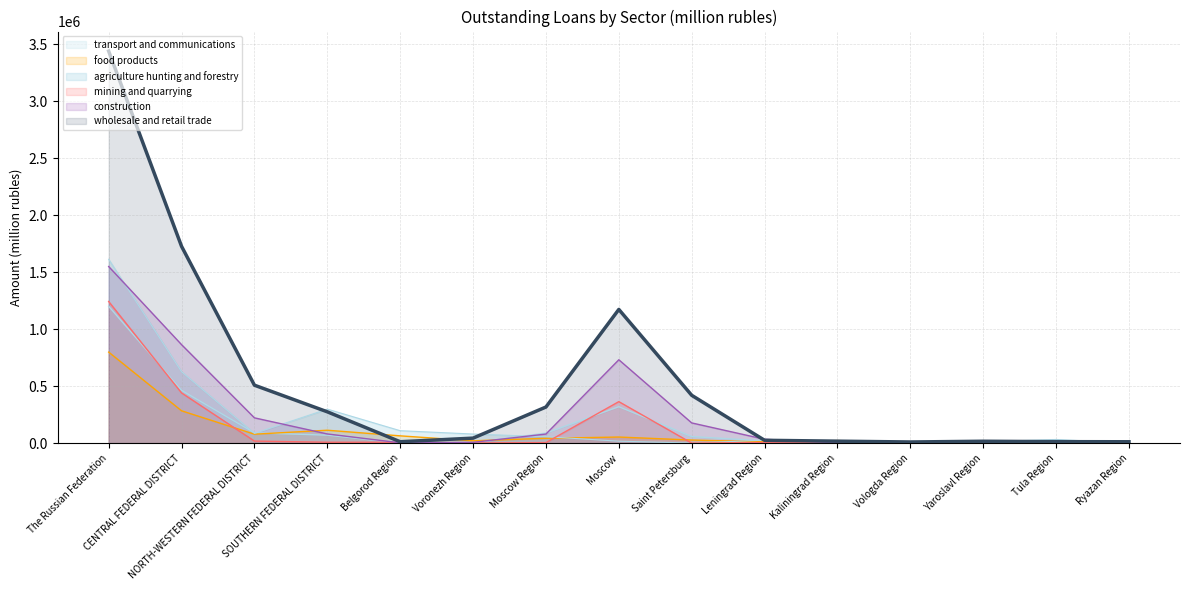

Reading left to right, list all the values displayed in this chart.

transport and communications: The Russian Federation=1201810	CENTRAL FEDERAL DISTRICT=463735	NORTH-WESTERN FEDERAL DISTRICT=90608	SOUTHERN FEDERAL DISTRICT=70236	Belgorod Region=879	Voronezh Region=2959	Moscow Region=88755	Moscow=320022	Saint Petersburg=58084	Leningrad Region=19761	Kaliningrad Region=3914	Vologda Region=1908	Yaroslavl Region=10904	Tula Region=31445	Ryazan Region=371
food products: The Russian Federation=799359	CENTRAL FEDERAL DISTRICT=284292	NORTH-WESTERN FEDERAL DISTRICT=78912	SOUTHERN FEDERAL DISTRICT=113619	Belgorod Region=64310	Voronezh Region=20814	Moscow Region=42926	Moscow=53870	Saint Petersburg=27499	Leningrad Region=11815	Kaliningrad Region=22533	Vologda Region=9131	Yaroslavl Region=2204	Tula Region=11356	Ryazan Region=10539
agriculture hunting and forestry: The Russian Federation=1614033	CENTRAL FEDERAL DISTRICT=627203	NORTH-WESTERN FEDERAL DISTRICT=85975	SOUTHERN FEDERAL DISTRICT=298894	Belgorod Region=109519	Voronezh Region=80147	Moscow Region=57030	Moscow=17464	Saint Petersburg=999	Leningrad Region=26048	Kaliningrad Region=19359	Vologda Region=8536	Yaroslavl Region=13871	Tula Region=15946	Ryazan Region=19006
mining and quarrying: The Russian Federation=1243537	CENTRAL FEDERAL DISTRICT=441088	NORTH-WESTERN FEDERAL DISTRICT=18490	SOUTHERN FEDERAL DISTRICT=8188	Belgorod Region=8130	Voronezh Region=1779	Moscow Region=5104	Moscow=364568	Saint Petersburg=857	Leningrad Region=6187	Kaliningrad Region=1640	Vologda Region=0	Yaroslavl Region=74	Tula Region=4868	Ryazan Region=255
construction: The Russian Federation=1550407	CENTRAL FEDERAL DISTRICT=864842	NORTH-WESTERN FEDERAL DISTRICT=222352	SOUTHERN FEDERAL DISTRICT=80954	Belgorod Region=3106	Voronezh Region=7416	Moscow Region=80024	Moscow=732207	Saint Petersburg=177769	Leningrad Region=34324	Kaliningrad Region=2829	Vologda Region=1540	Yaroslavl Region=6061	Tula Region=3553	Ryazan Region=3491
wholesale and retail trade: The Russian Federation=3440760	CENTRAL FEDERAL DISTRICT=1727786	NORTH-WESTERN FEDERAL DISTRICT=508950	SOUTHERN FEDERAL DISTRICT=275316	Belgorod Region=12593	Voronezh Region=44337	Moscow Region=317373	Moscow=1173906	Saint Petersburg=420204	Leningrad Region=25249	Kaliningrad Region=17642	Vologda Region=10434	Yaroslavl Region=16941	Tula Region=13352	Ryazan Region=12385